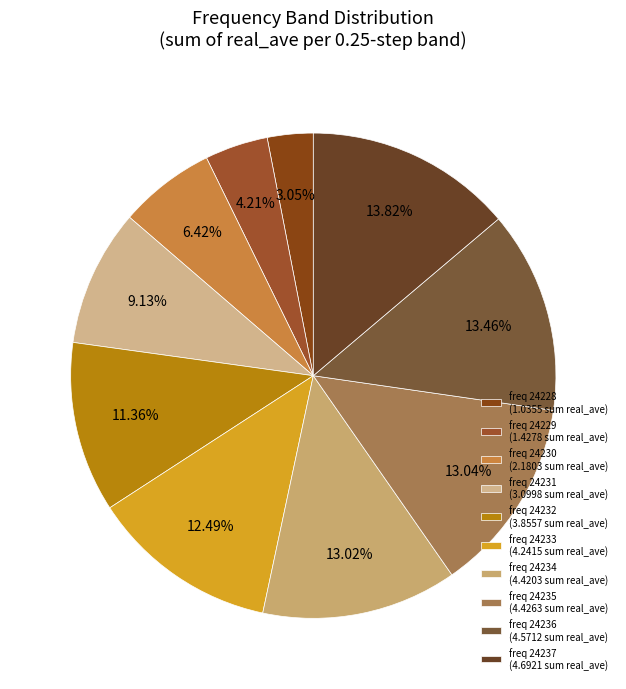

Which category has the smallest portion of the pie?

freq 24228 (1.0355 sum real_ave)